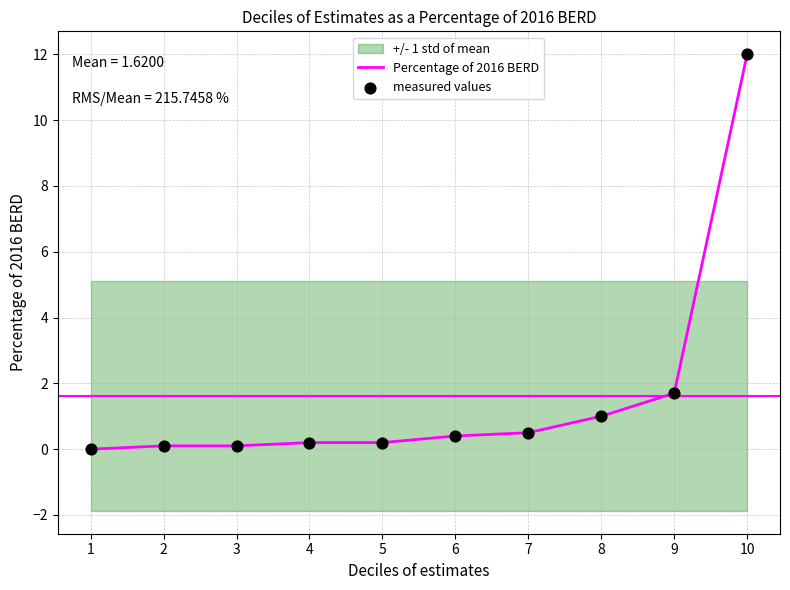

At how many categories does at least one series exceed 6?

1